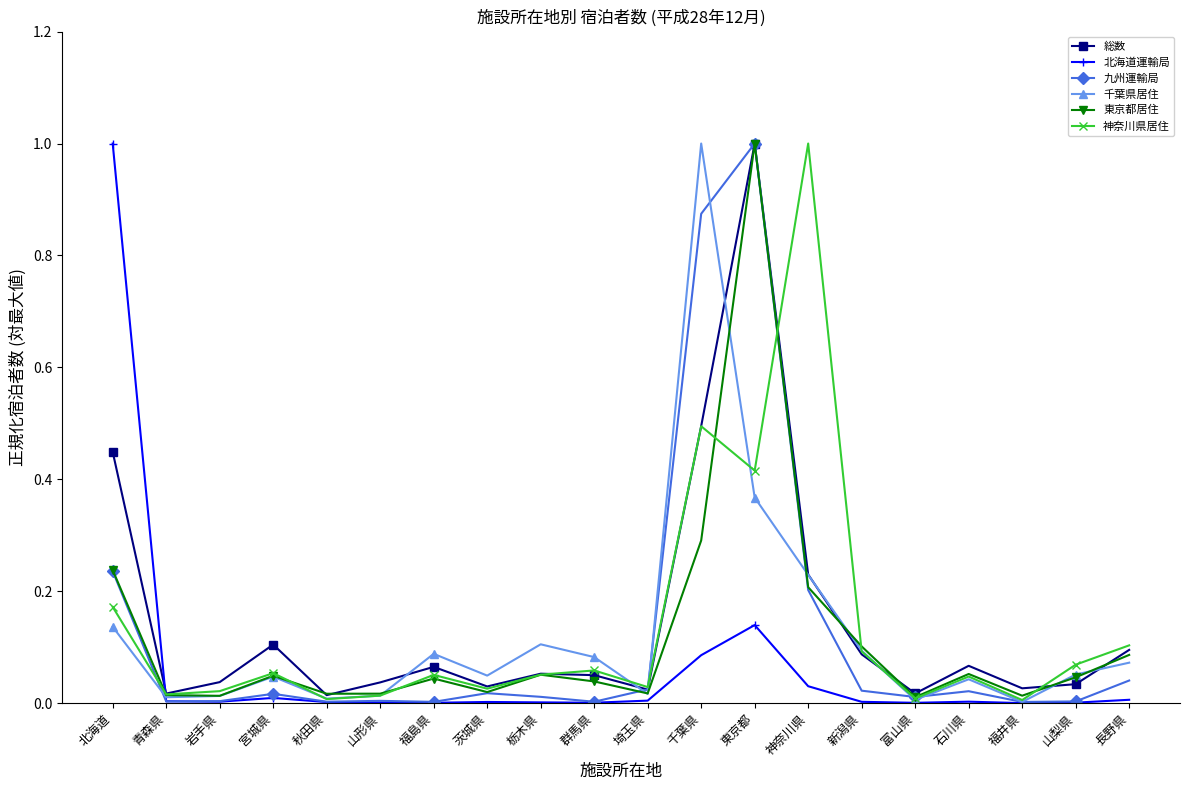

Which series changed the most between 青森県 and 千葉県?

千葉県居住